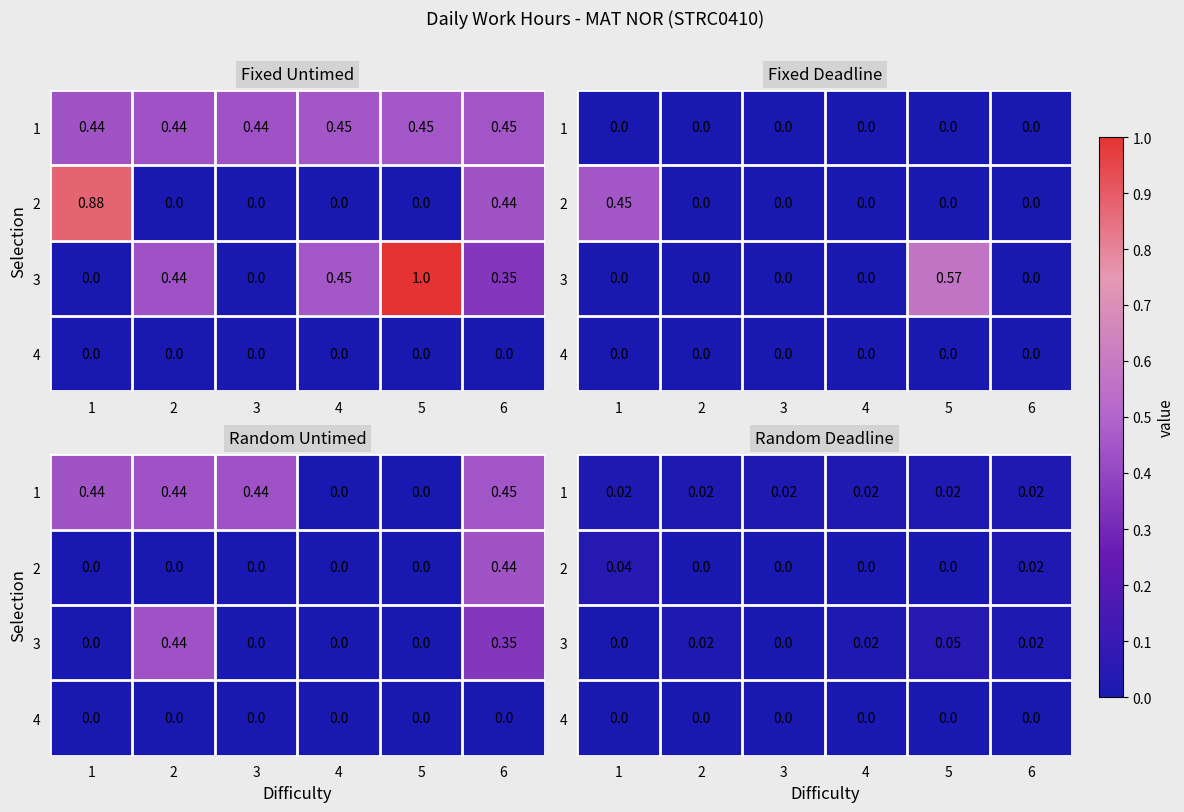

At which category is the sum across all series the highest?

5